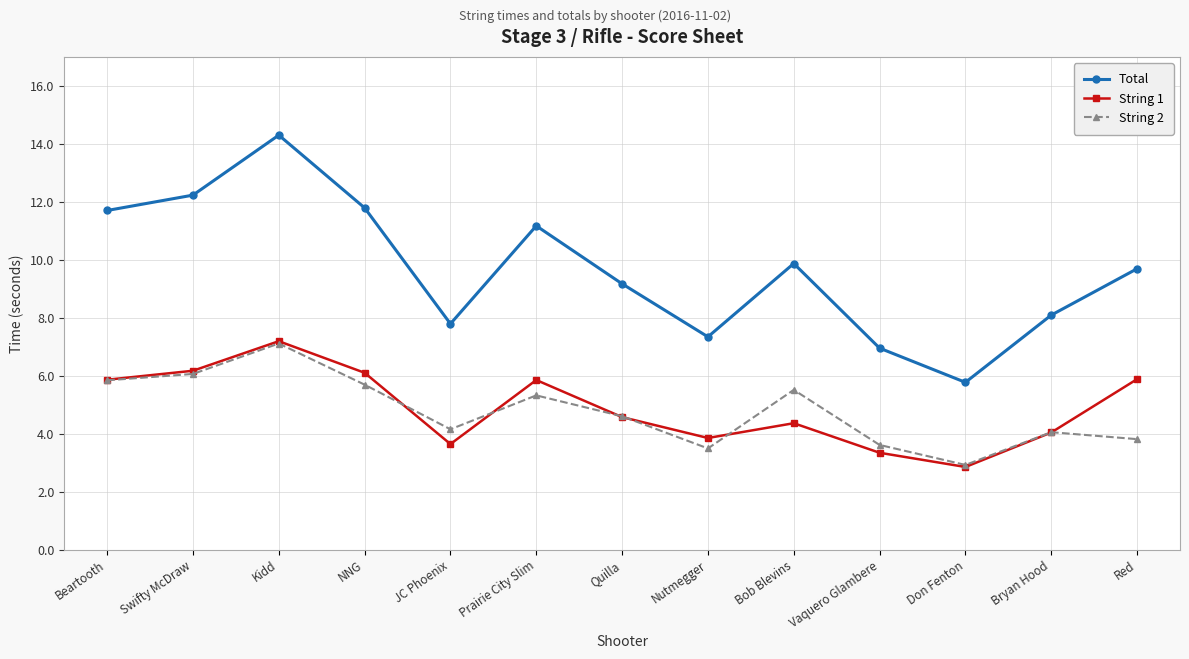

True or false: String 2 and String 1 intersect in this chart.

True